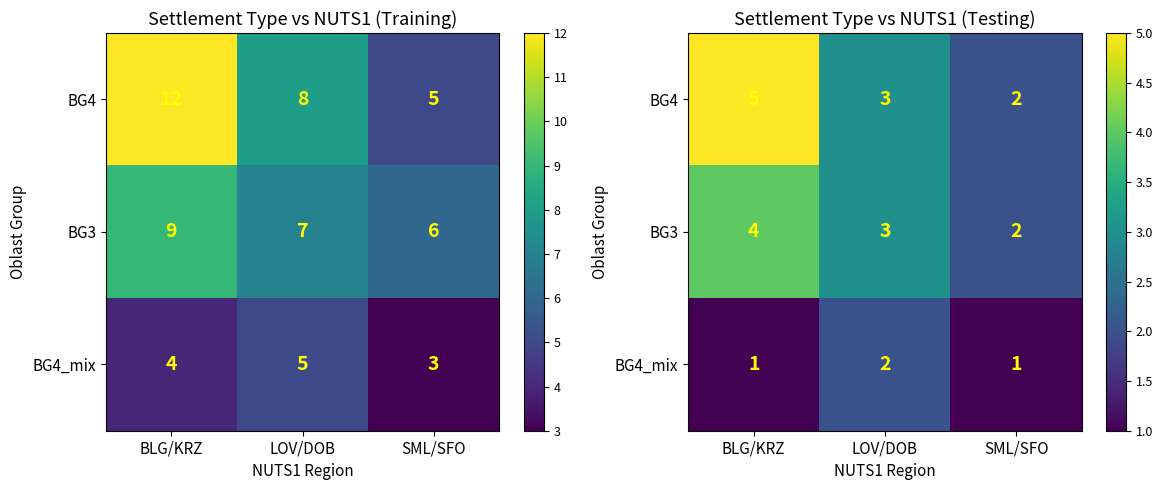

Which category has the lowest value in the BG4_mix series?

BLG/KRZ